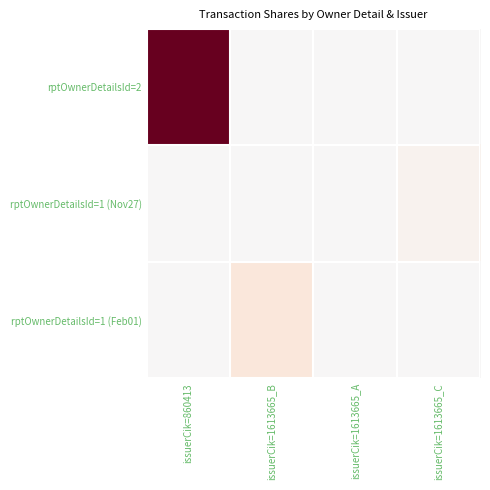

How many categories are shown in the chart?

4